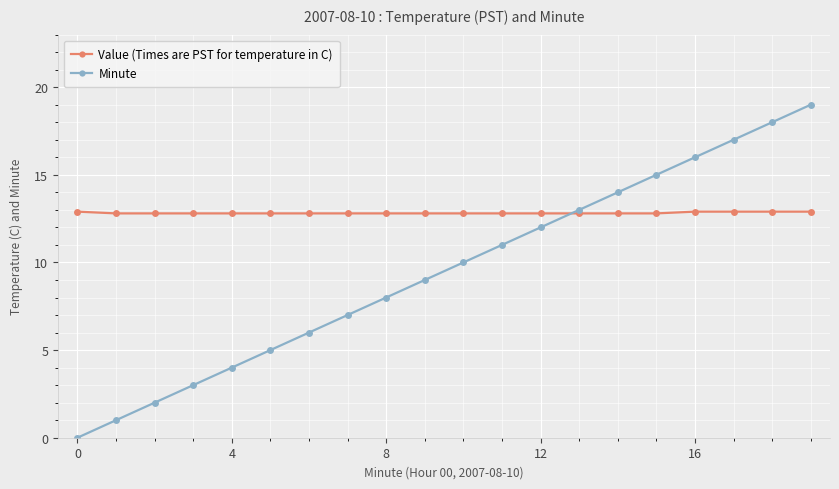

Reading left to right, list all the values displayed in this chart.

Value (Times are PST for temperature in C): 12.9	12.8	12.8	12.8	12.8	12.8	12.8	12.8	12.8	12.8	12.8	12.8	12.8	12.8	12.8	12.8	12.9	12.9	12.9	12.9
Minute: 0.0	1.0	2.0	3.0	4.0	5.0	6.0	7.0	8.0	9.0	10.0	11.0	12.0	13.0	14.0	15.0	16.0	17.0	18.0	19.0